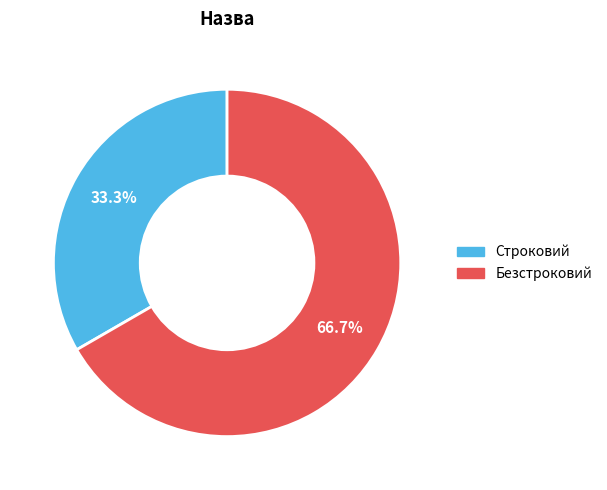

Which slice represents more than half of the pie?

Безстроковий